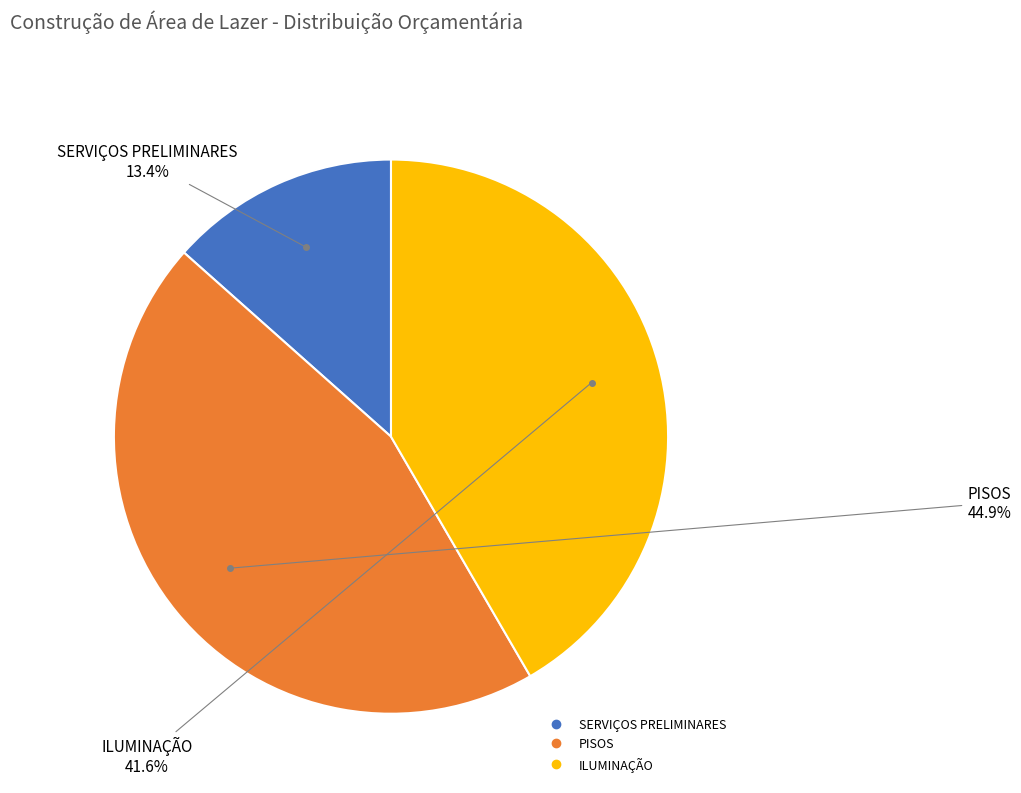

What is the ratio of the value at ILUMINAÇÃO to the value at SERVIÇOS PRELIMINARES?

3.1